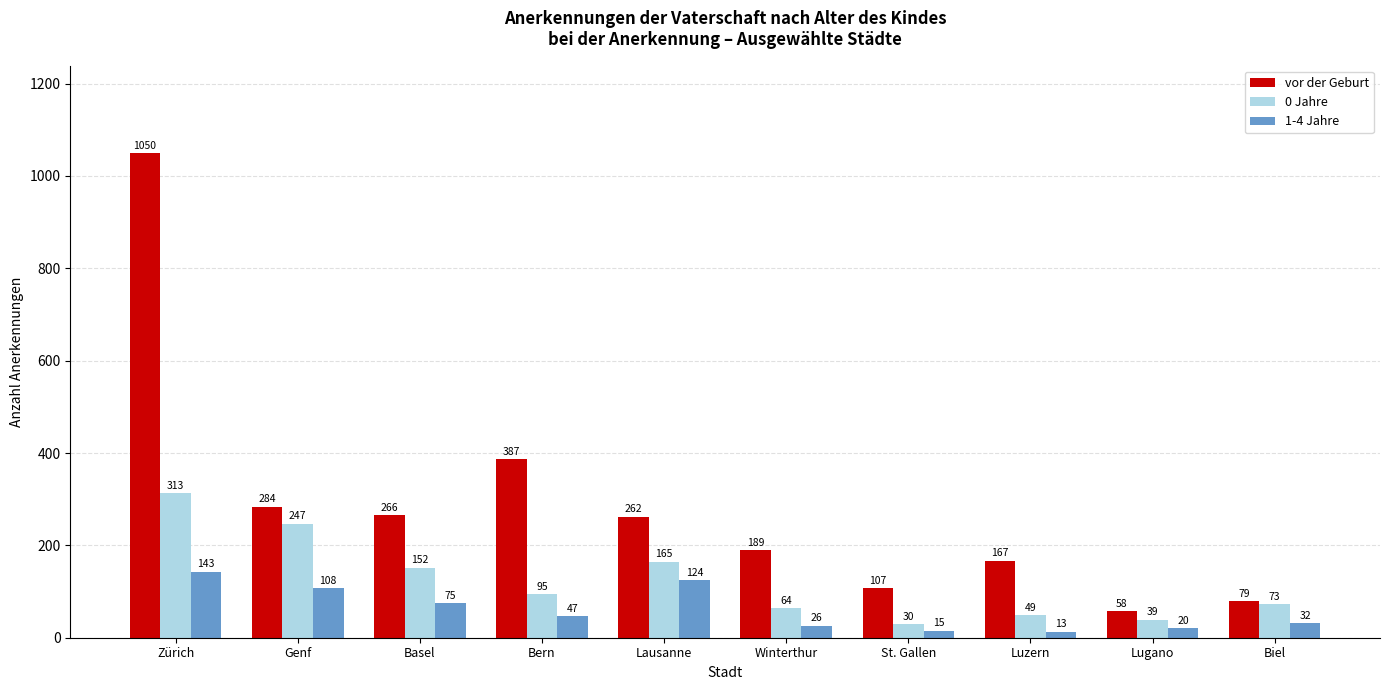

Which series has the widest spread of values?

vor der Geburt